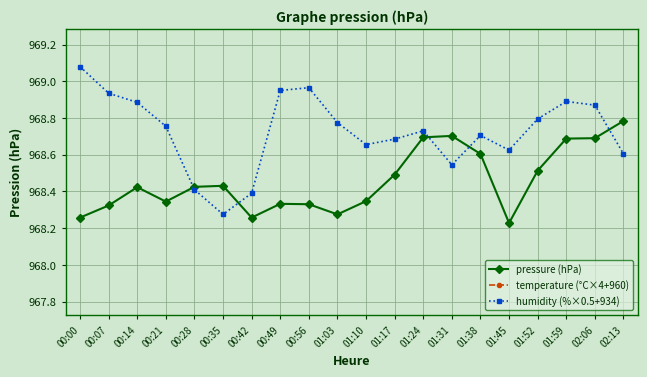

Where is the first local minimum for pressure (hPa)?

00:21